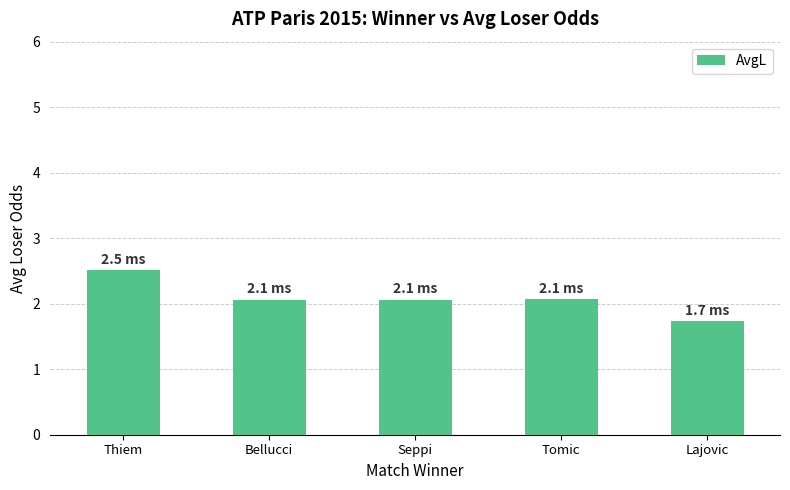

What is the change in value from Thiem to Lajovic?

-0.8